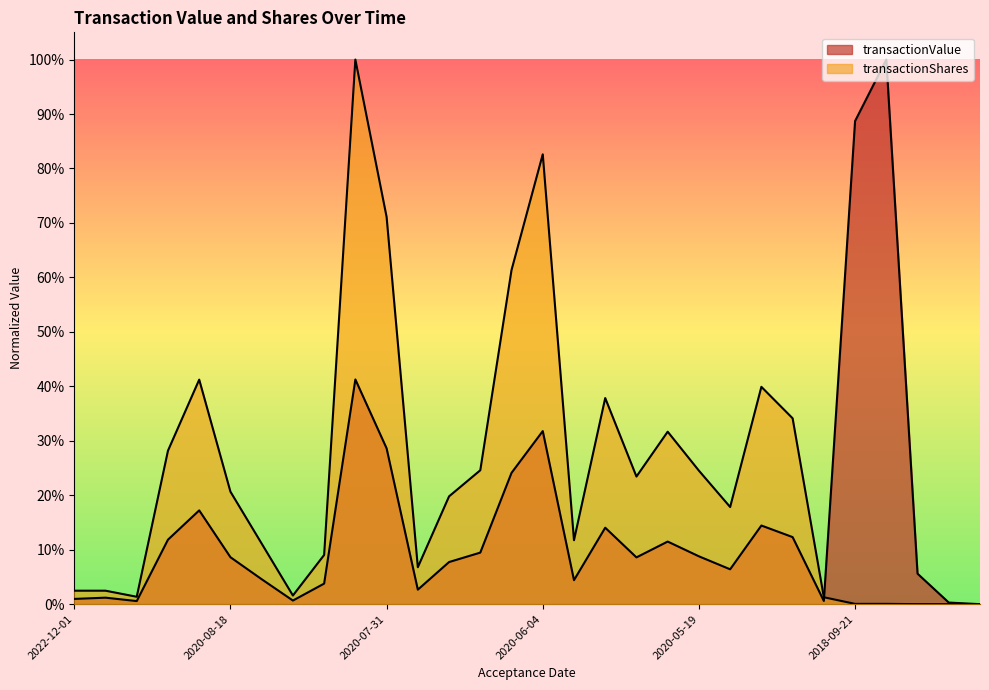

At which category does transactionShares reach its first local peak?

2020-08-20